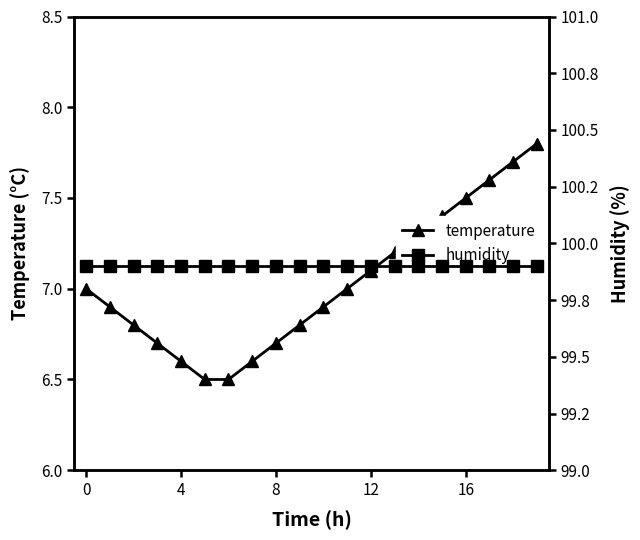

Rank the series by their average value, from highest to lowest.

humidity, temperature